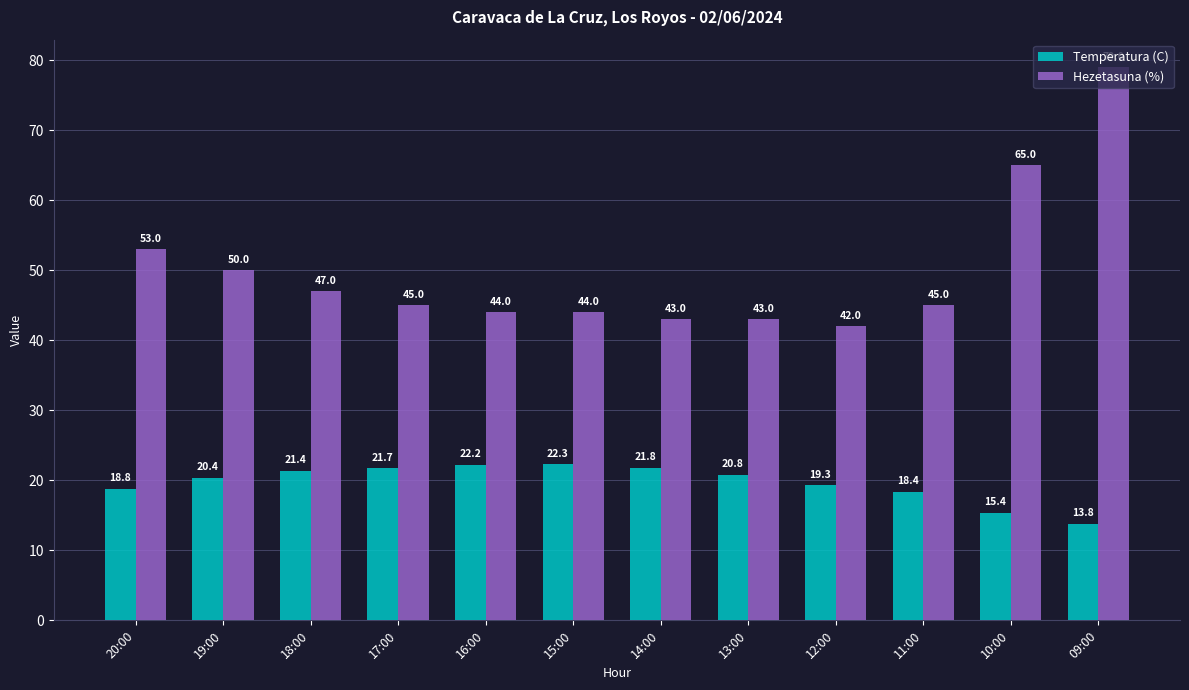

Rank the series by their average value, from lowest to highest.

Temperatura (C), Hezetasuna (%)